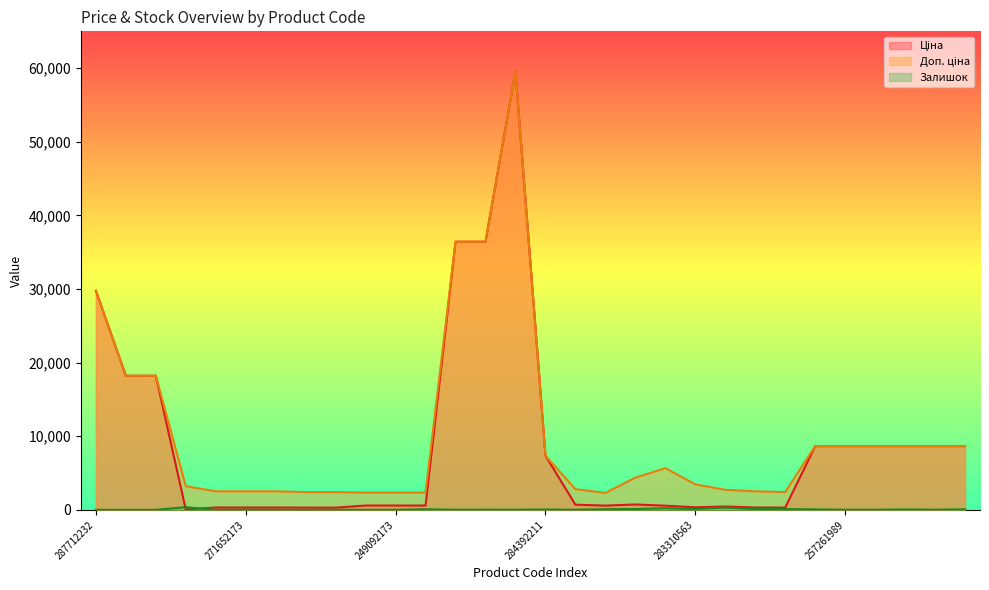

What is the difference between the Залишок values at 249092174 and 249092172?

78.0